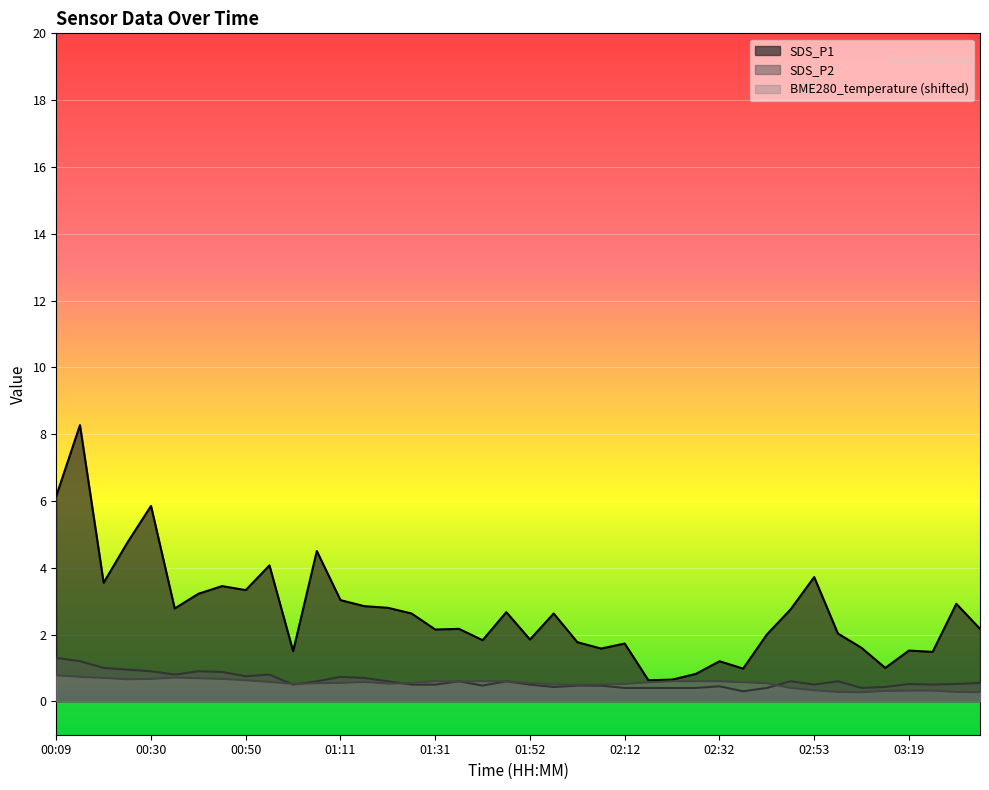

True or false: BME280_temperature and SDS_P1 cross at least once.

False